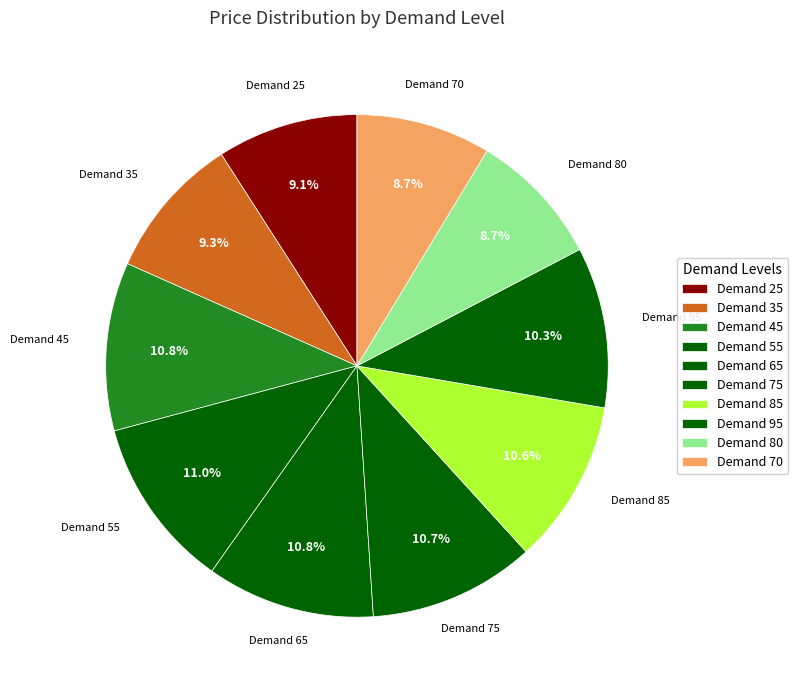

How many segments does this pie chart have?

10